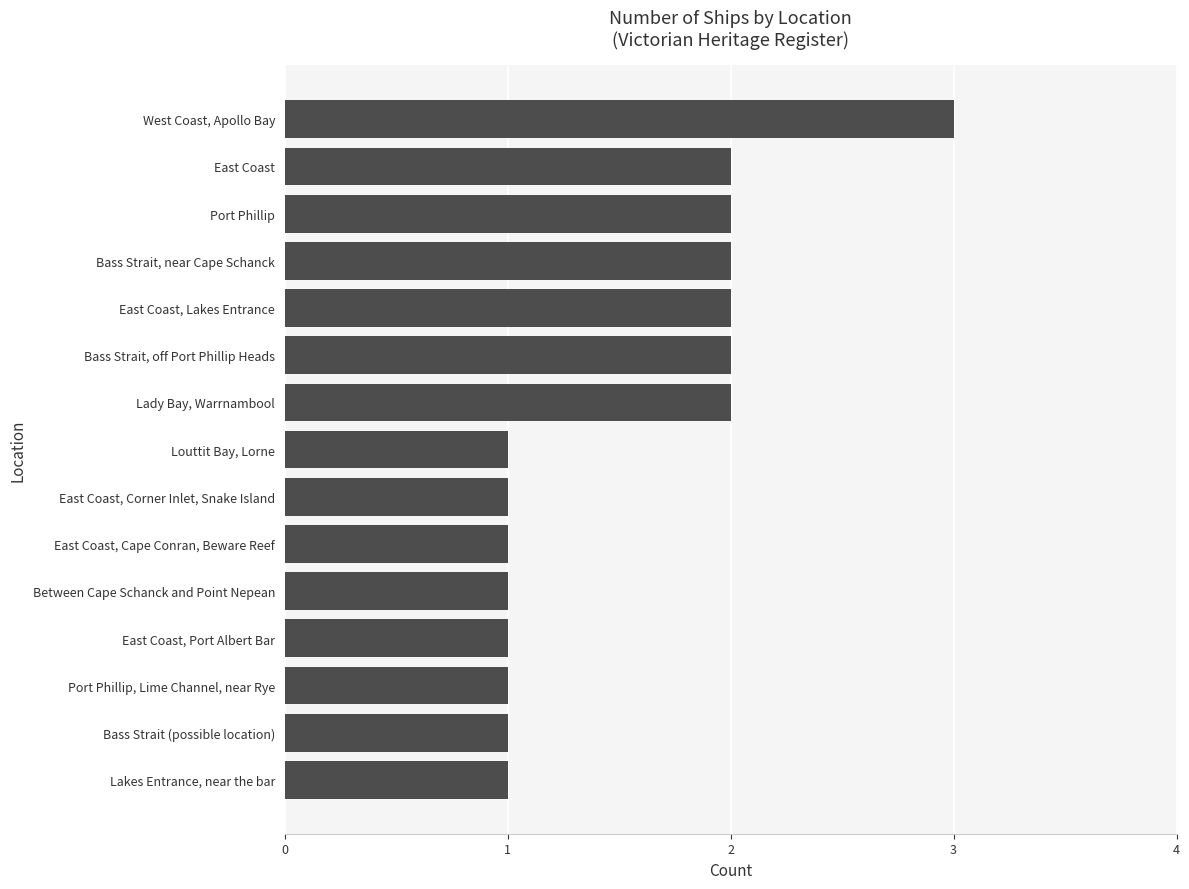

What is the maximum value shown in the chart?

3